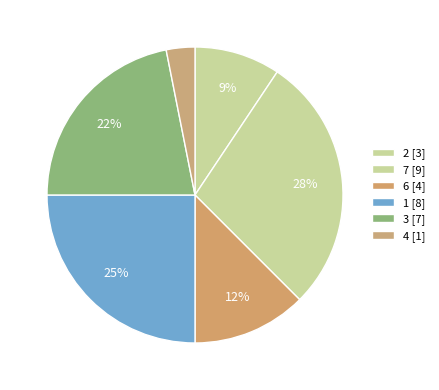

Count the number of slices in the pie.

6